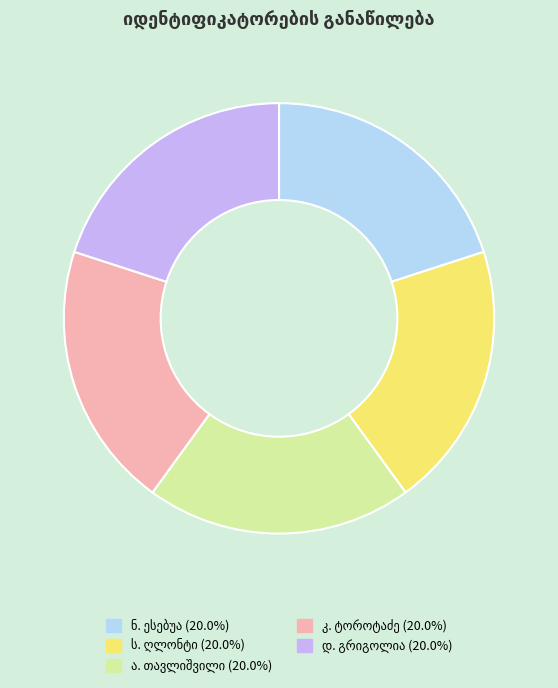

Does any single category account for the majority?

No